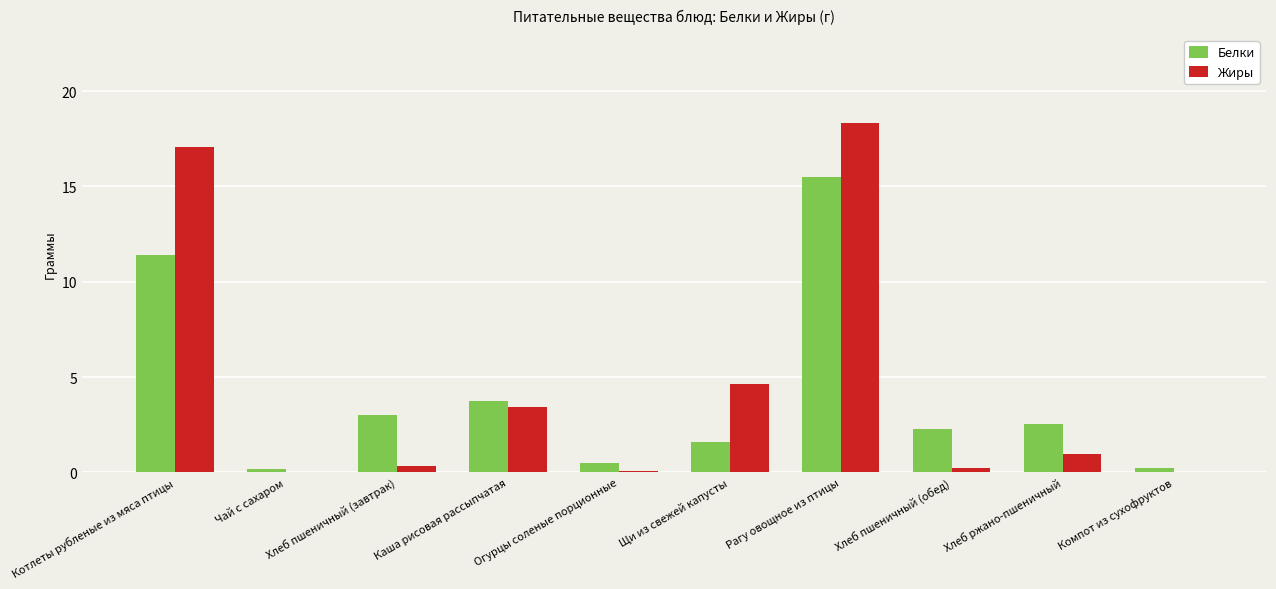

What is the difference between the Белки values at Хлеб пшеничный (обед) and Рагу овощное из птицы?

13.2